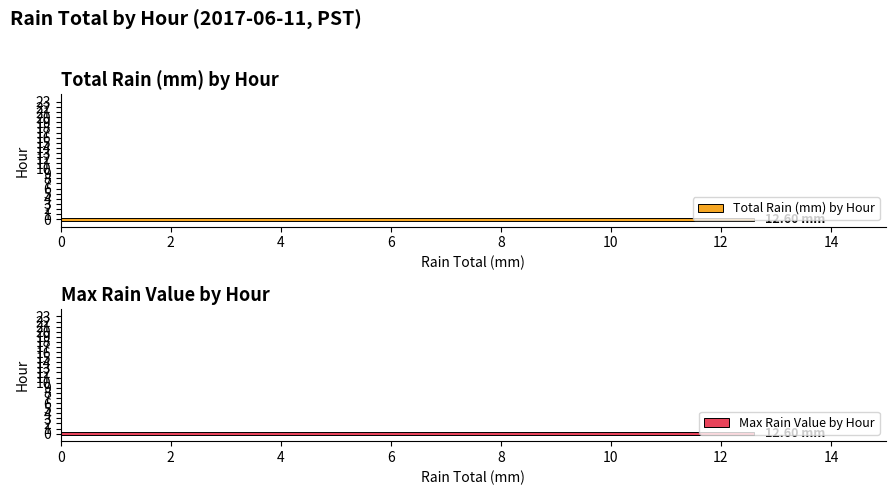

Which series has the largest range (max minus min)?

Total Rain (mm) by Hour